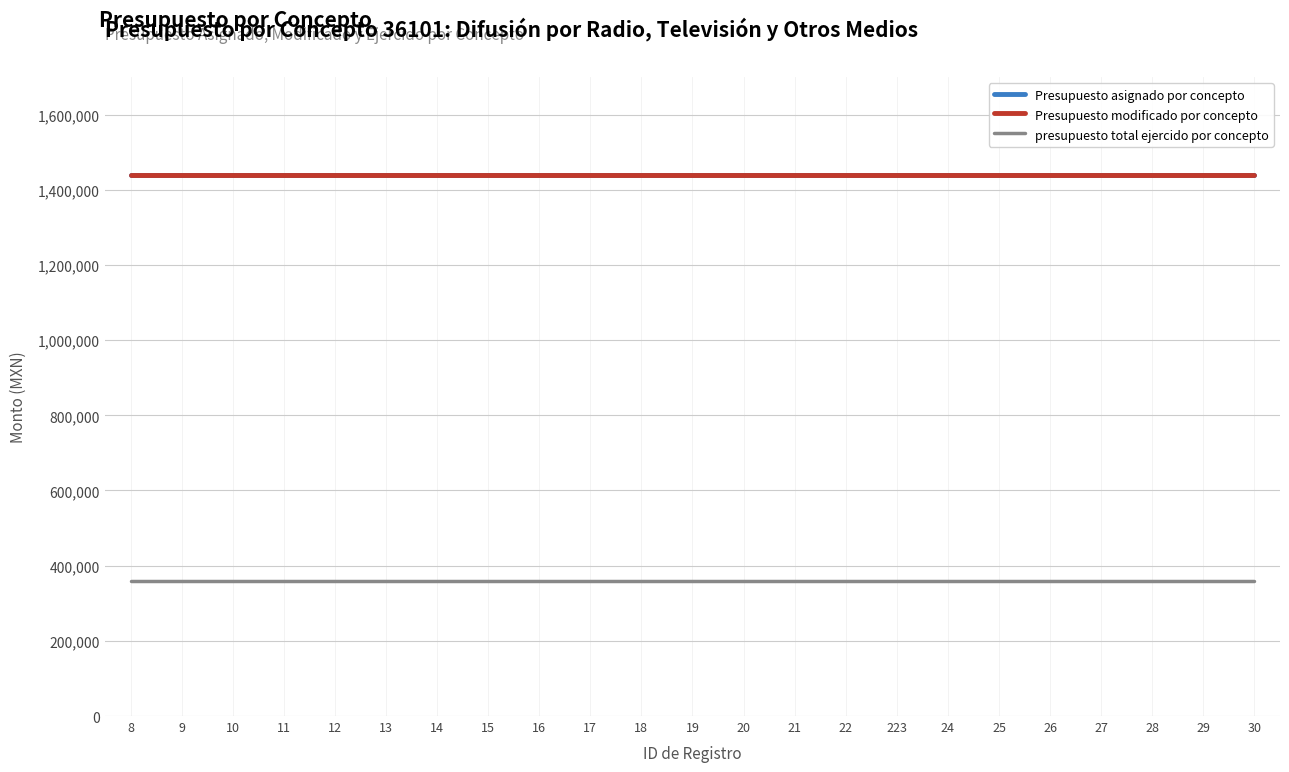

Reading left to right, list all the values displayed in this chart.

Presupuesto asignado por concepto: 8=1440000	9=1440000	10=1440000	11=1440000	12=1440000	13=1440000	14=1440000	15=1440000	16=1440000	17=1440000	18=1440000	19=1440000	20=1440000	21=1440000	22=1440000	223=1440000	24=1440000	25=1440000	26=1440000	27=1440000	28=1440000	29=1440000	30=1440000
Presupuesto modificado por concepto: 8=1440000	9=1440000	10=1440000	11=1440000	12=1440000	13=1440000	14=1440000	15=1440000	16=1440000	17=1440000	18=1440000	19=1440000	20=1440000	21=1440000	22=1440000	223=1440000	24=1440000	25=1440000	26=1440000	27=1440000	28=1440000	29=1440000	30=1440000
presupuesto total ejercido por concepto: 8=360000	9=360000	10=360000	11=360000	12=360000	13=360000	14=360000	15=360000	16=360000	17=360000	18=360000	19=360000	20=360000	21=360000	22=360000	223=360000	24=360000	25=360000	26=360000	27=360000	28=360000	29=360000	30=360000